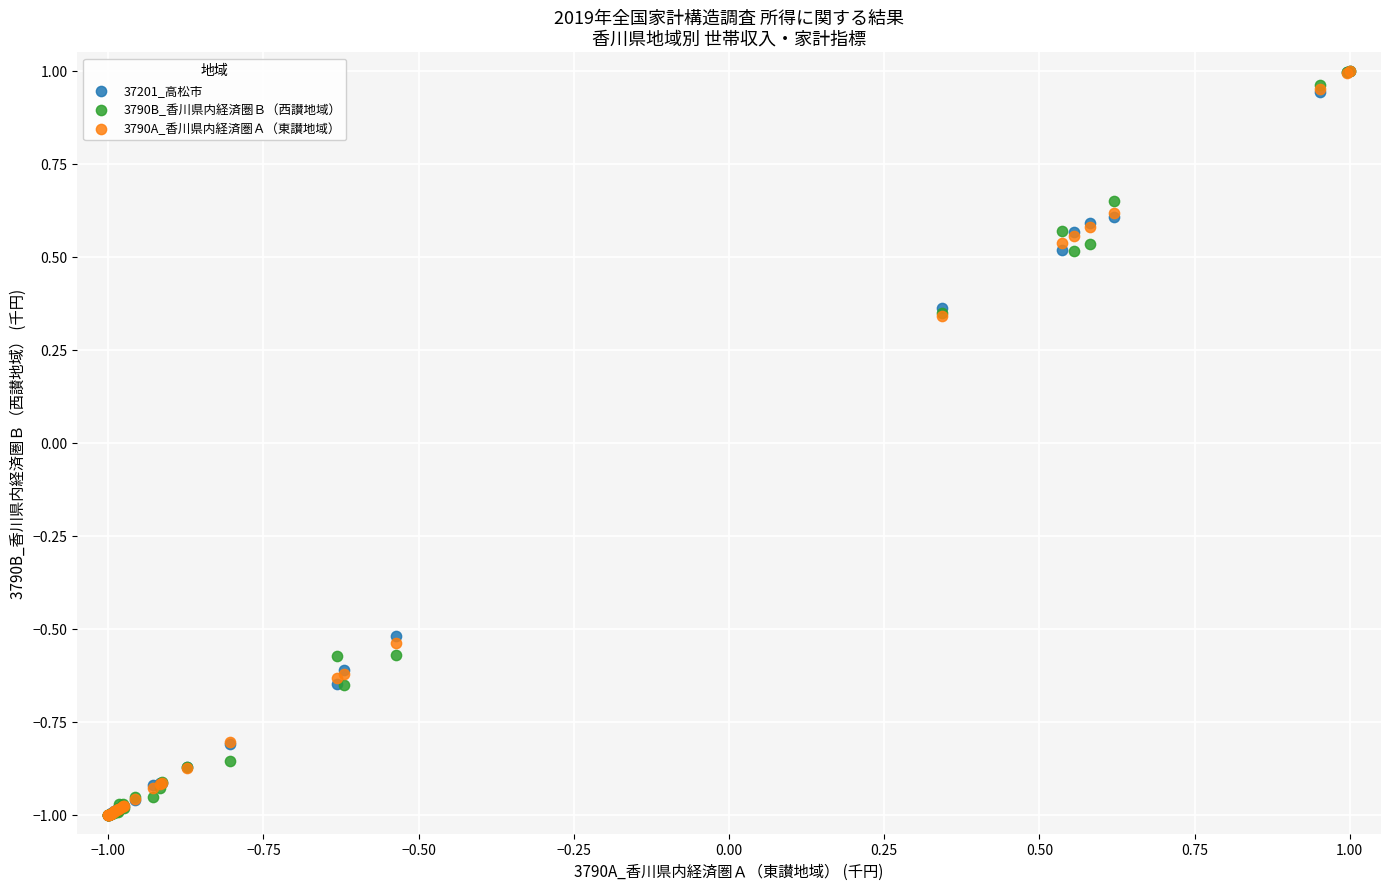

What are all the series names shown in the legend?

37201_高松市, 3790B_香川県内経済圏Ｂ（西讃地域）, 3790A_香川県内経済圏Ａ（東讃地域）